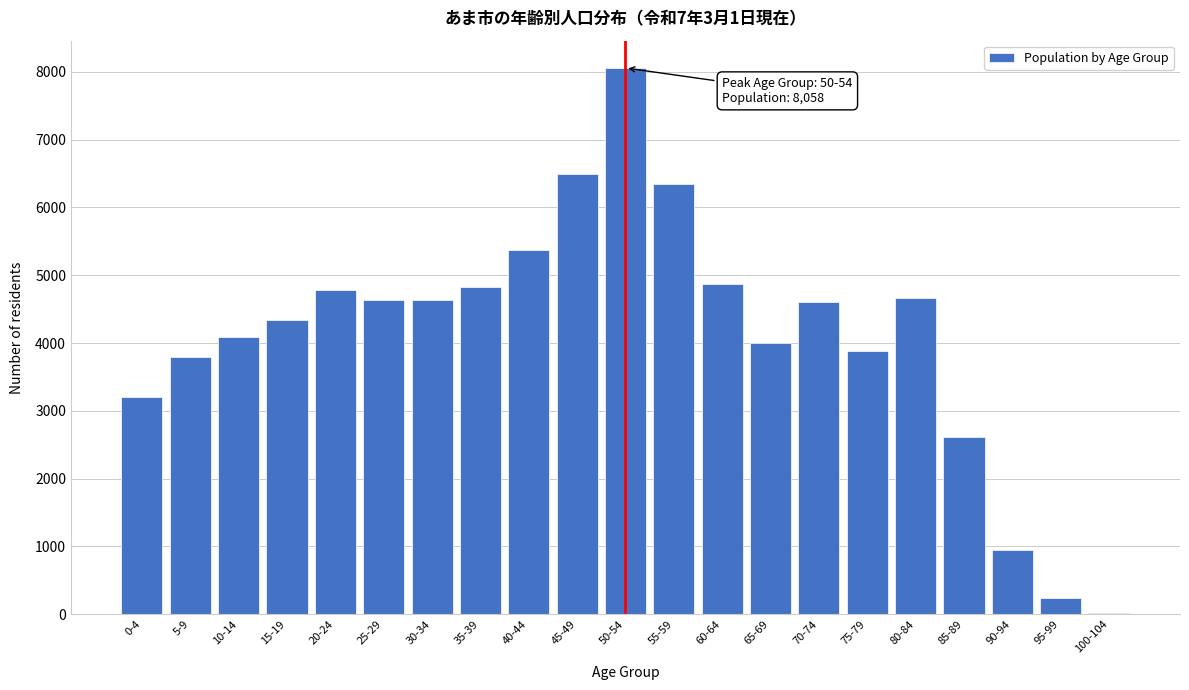

The value at 85-89 is 2618. True or false?

True